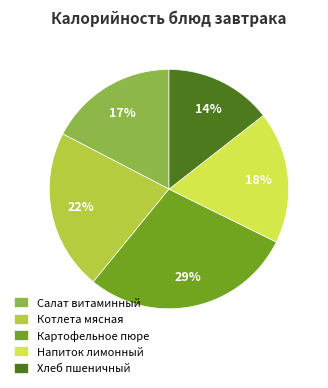

Is the sum of Салат витаминный and Хлеб пшеничный greater than half?

No